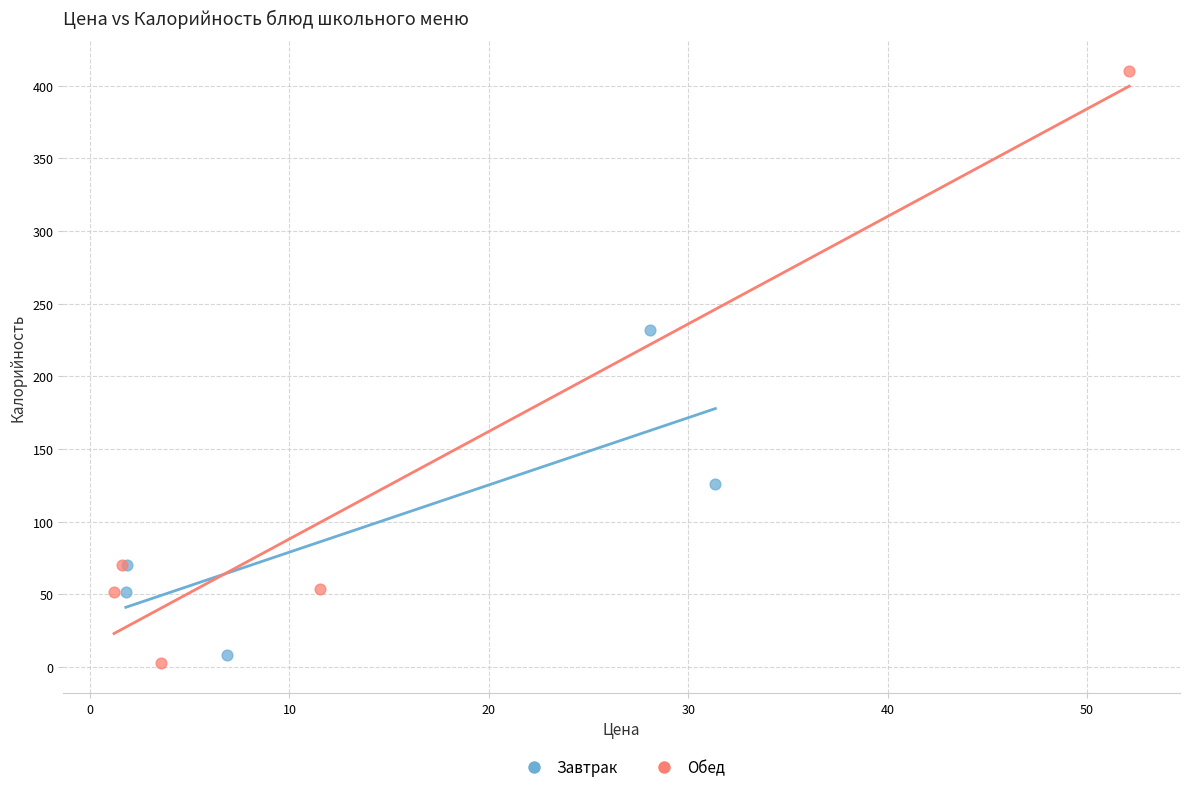

Which series reaches the minimum Y coordinate?

Обед